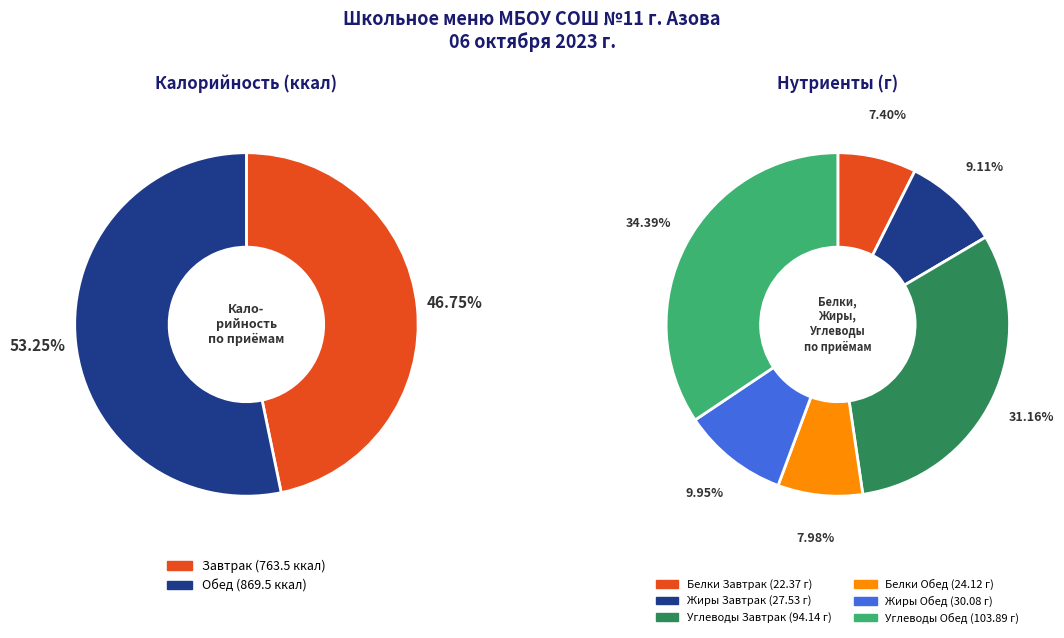

What portion of the pie excludes Завтрак?

53.2%